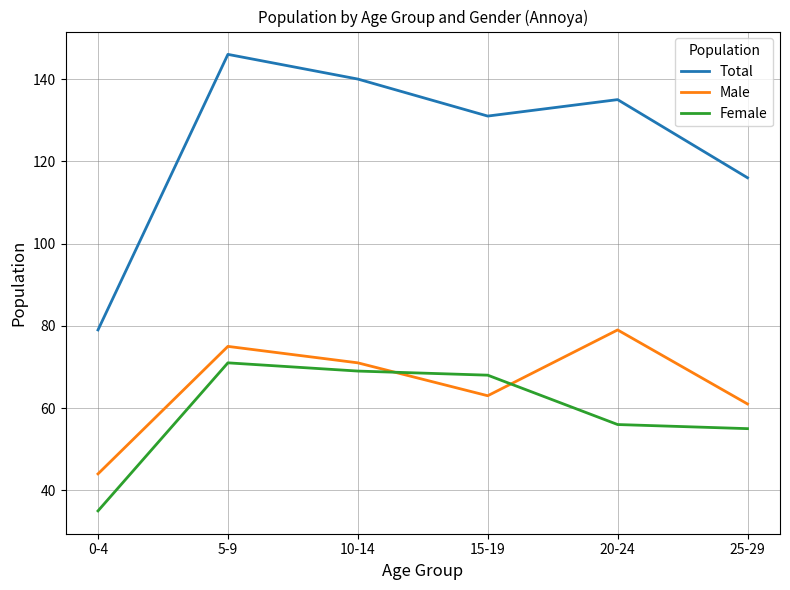

Reading left to right, transcribe all the data shown in this chart.

Total: 0-4=79	5-9=146	10-14=140	15-19=131	20-24=135	25-29=116
Male: 0-4=44	5-9=75	10-14=71	15-19=63	20-24=79	25-29=61
Female: 0-4=35	5-9=71	10-14=69	15-19=68	20-24=56	25-29=55